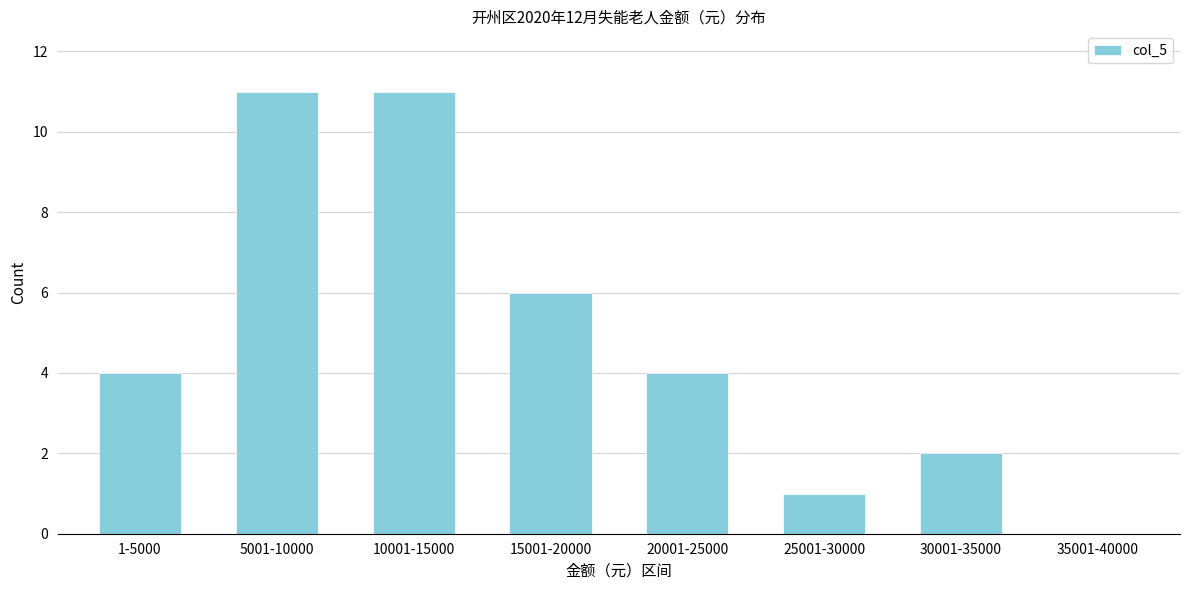

Reading left to right, extract all data points from this chart.

1-5000=4	5001-10000=11	10001-15000=11	15001-20000=6	20001-25000=4	25001-30000=1	30001-35000=2	35001-40000=0